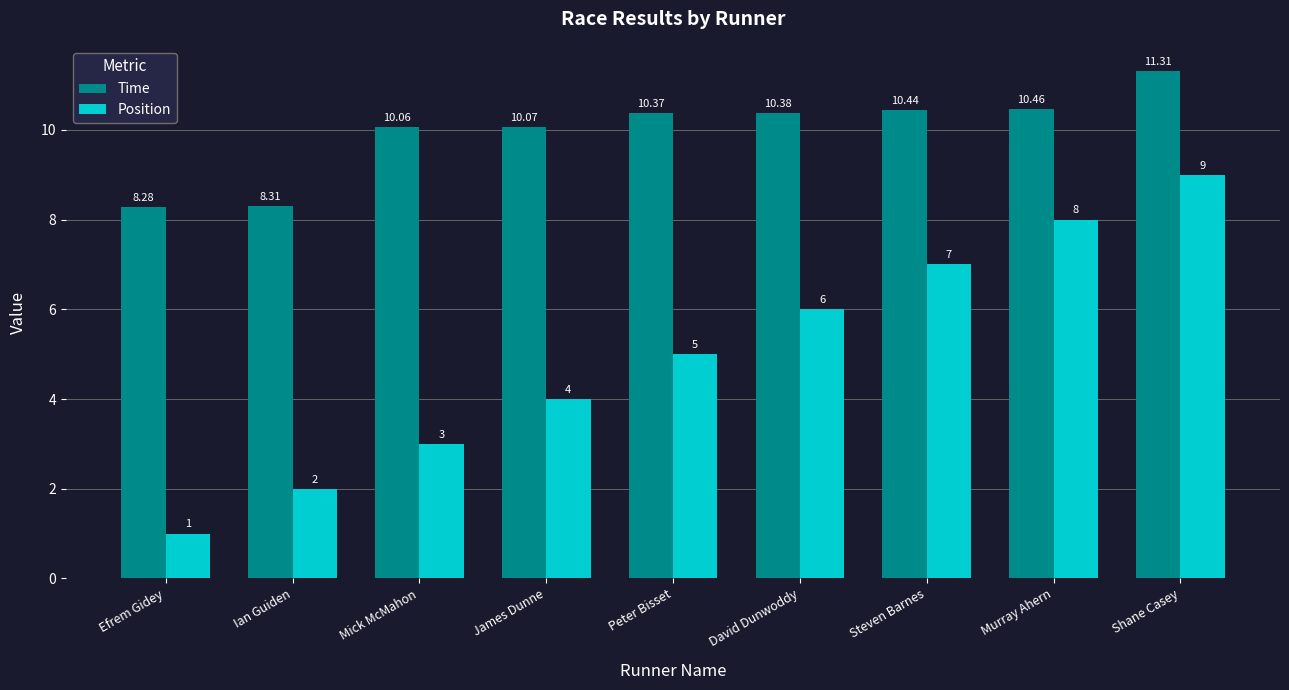

Which series has the largest total across all categories?

Time